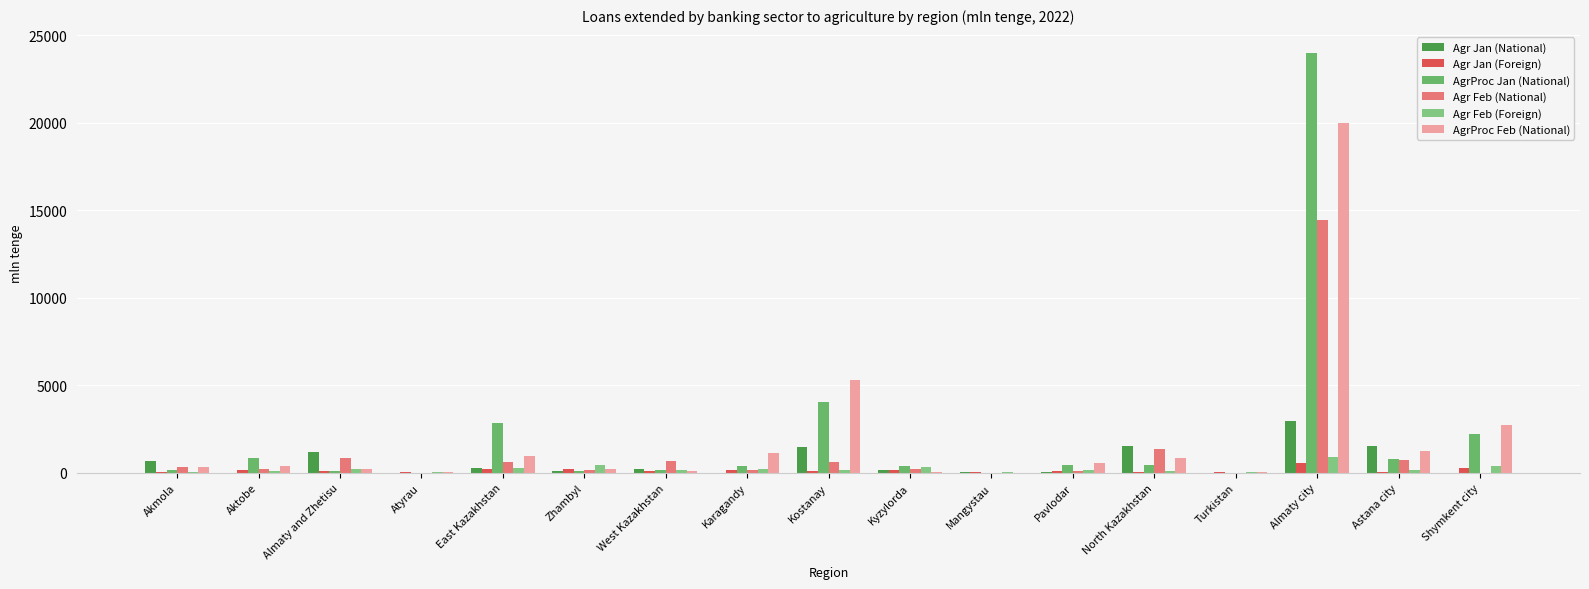

Are the bars grouped side by side (vs. stacked)?

Yes